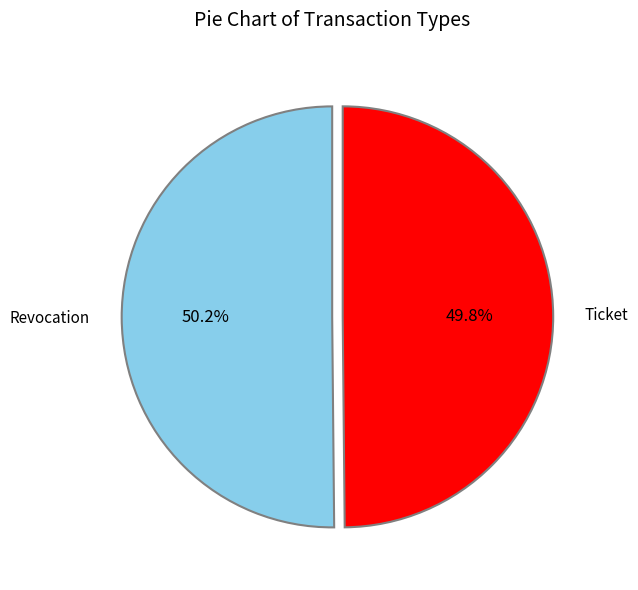

How many slices are in this pie chart?

2